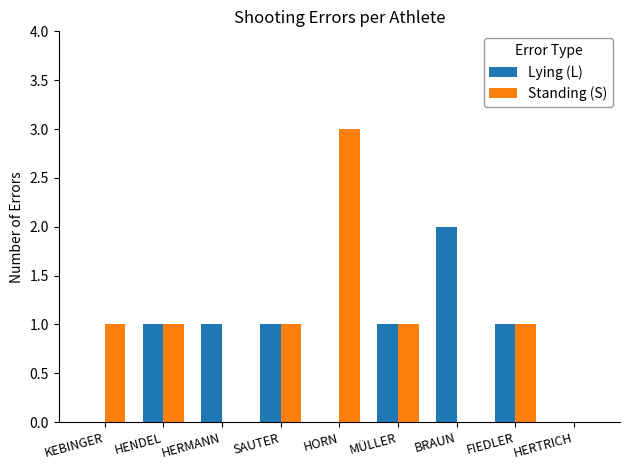

What is the maximum value for Standing (S)?

3